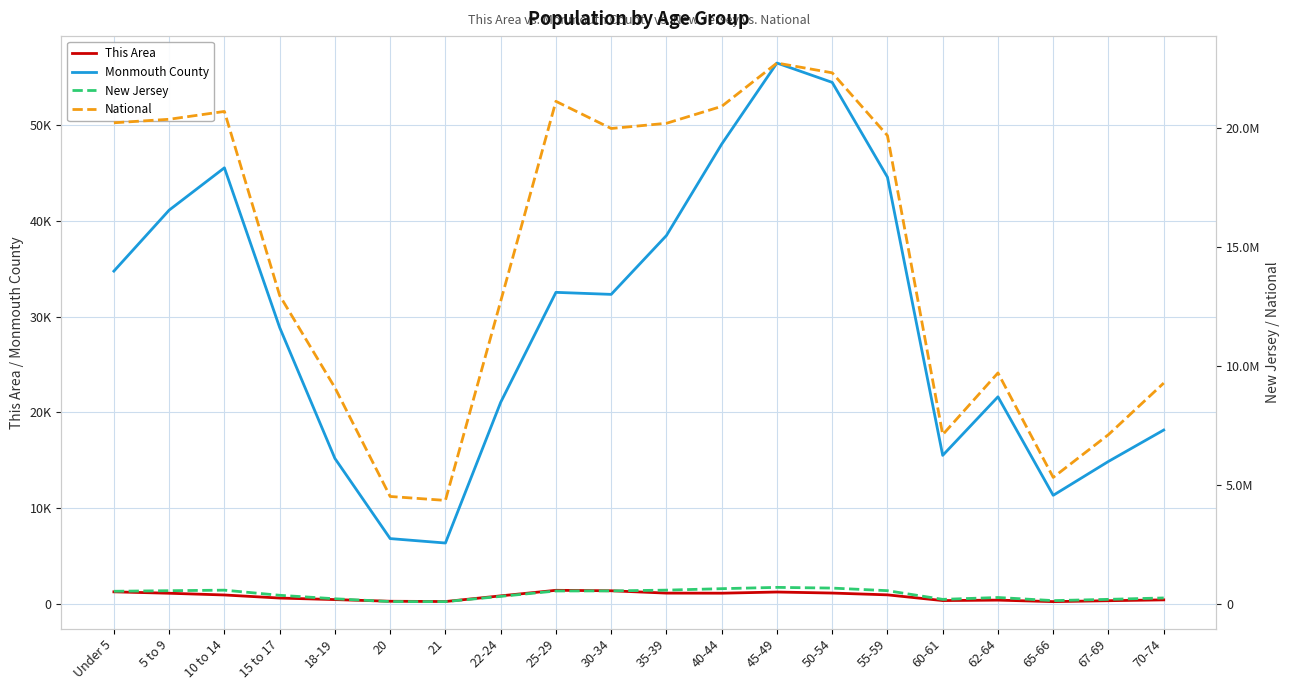

At which category does the chart reach its minimum across all series?

65-66